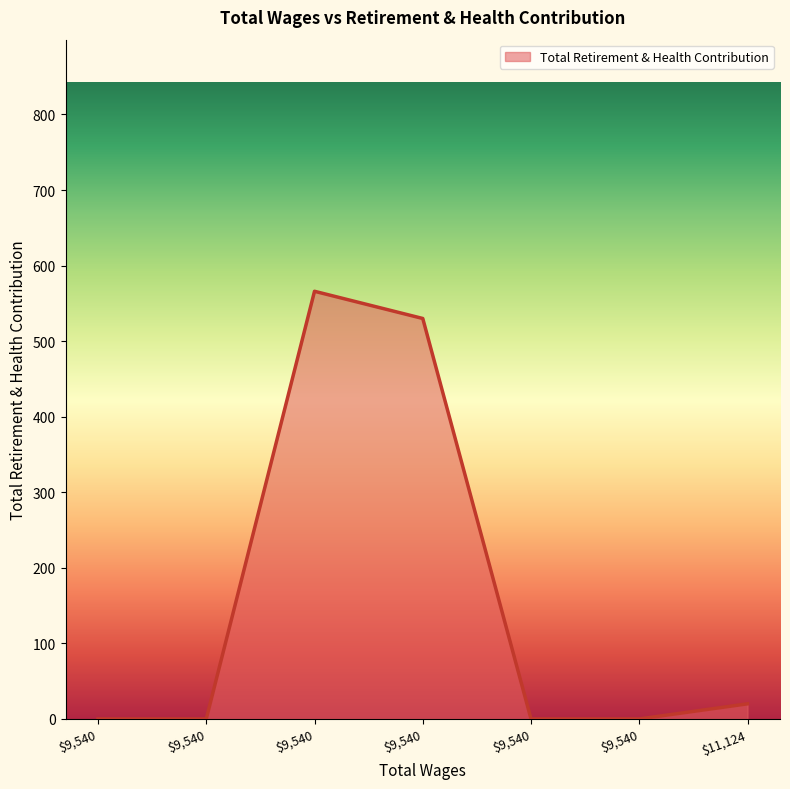

True or false: the data has more than 2 interior local peaks.

False